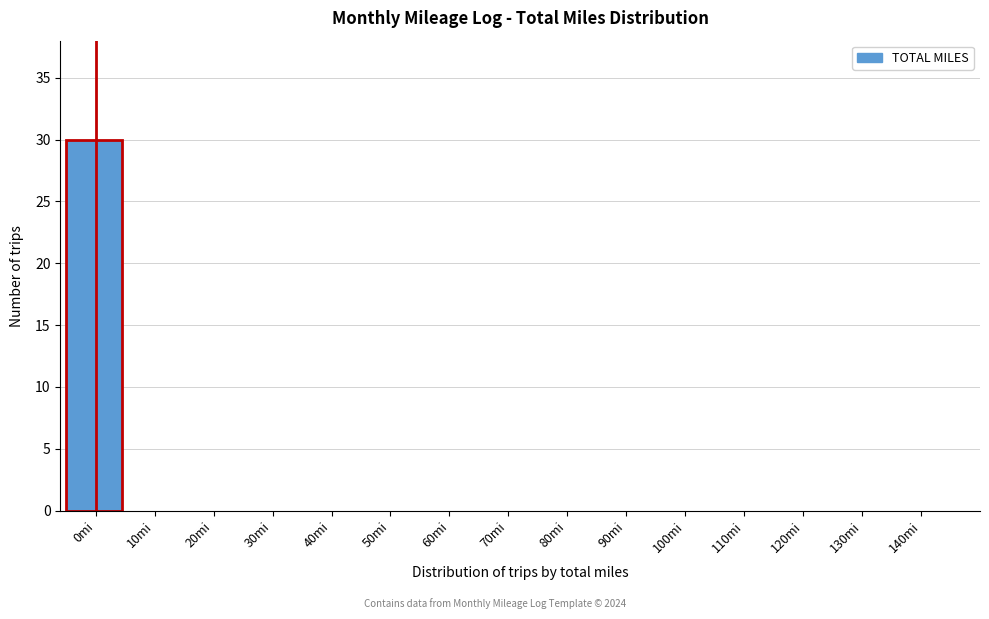

Reading right to left, what are all the values shown in this chart?

140mi=0	130mi=0	120mi=0	110mi=0	100mi=0	90mi=0	80mi=0	70mi=0	60mi=0	50mi=0	40mi=0	30mi=0	20mi=0	10mi=0	0mi=30